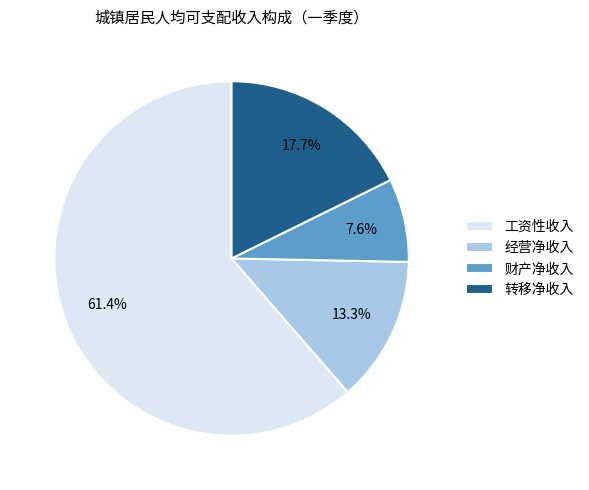

Is there a majority slice in this chart?

Yes